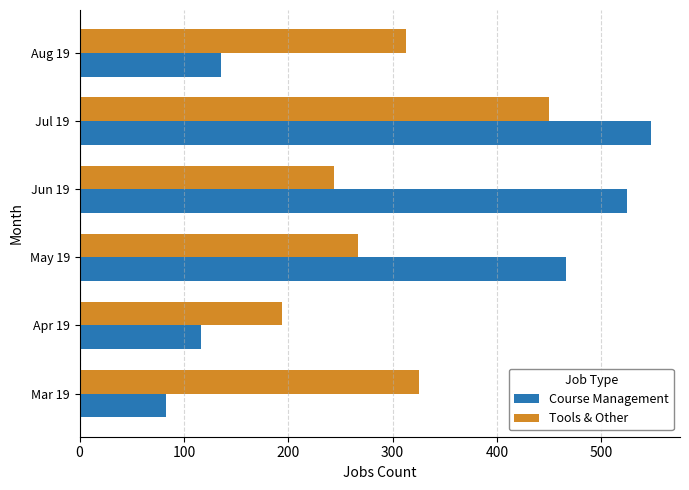

What is the maximum value for Course Management?

548